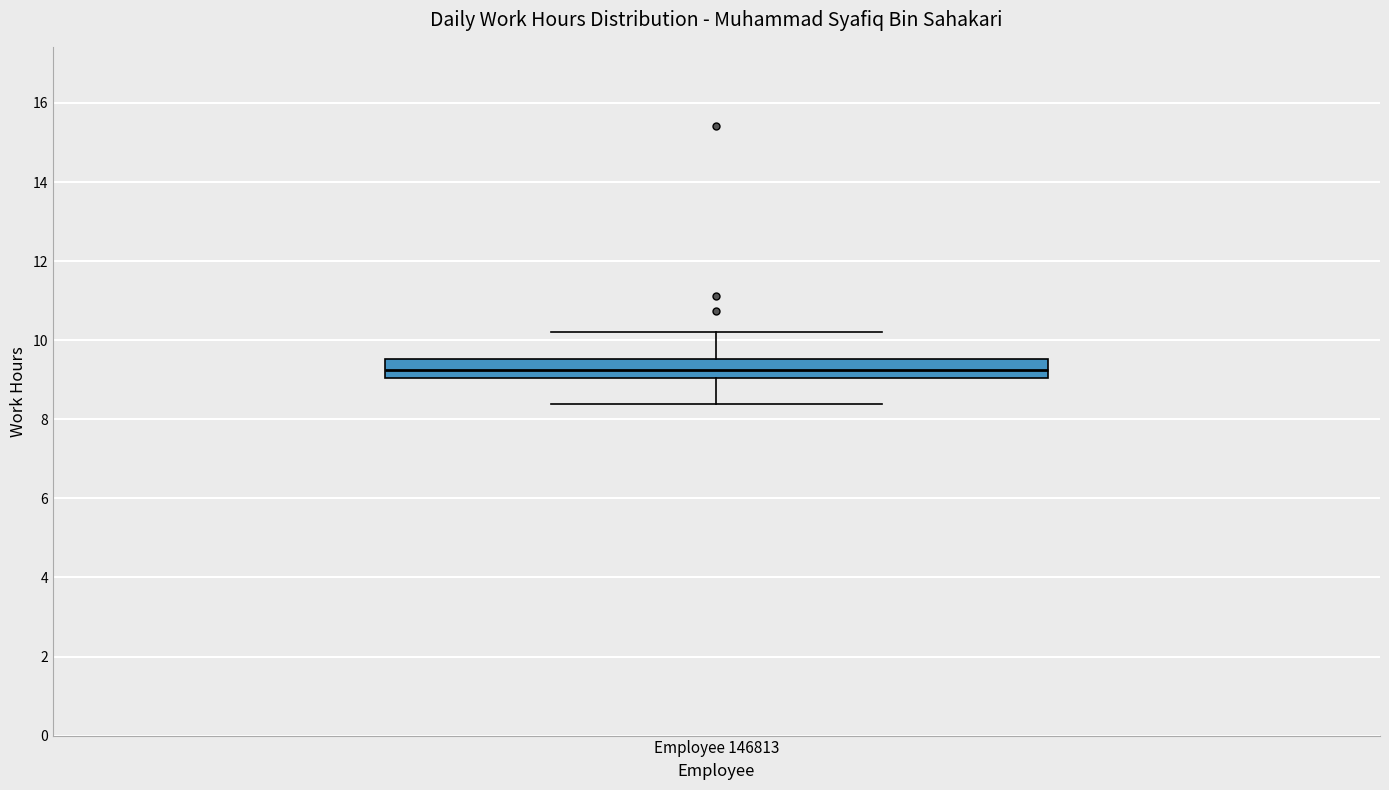

Read this box plot against the y-axis: the position of the median line, the range covered by the box, and the ends of both whiskers. The values are not printed on the chart, so give them approximately, as read against the axis.

median 9.2, box 9.0 to 9.6, whiskers 8.4 to 10.2